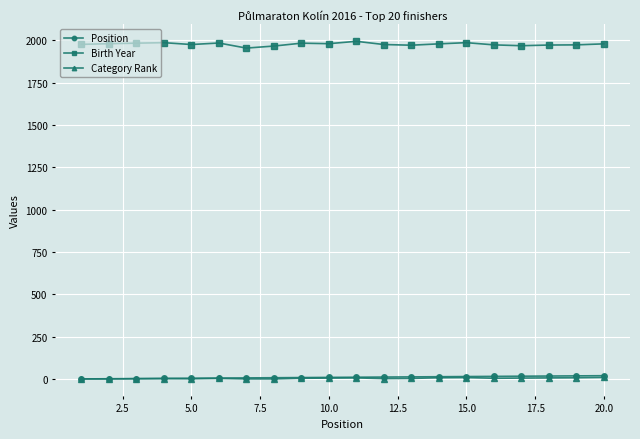

True or false: Birth Year and Category Rank intersect in this chart.

False